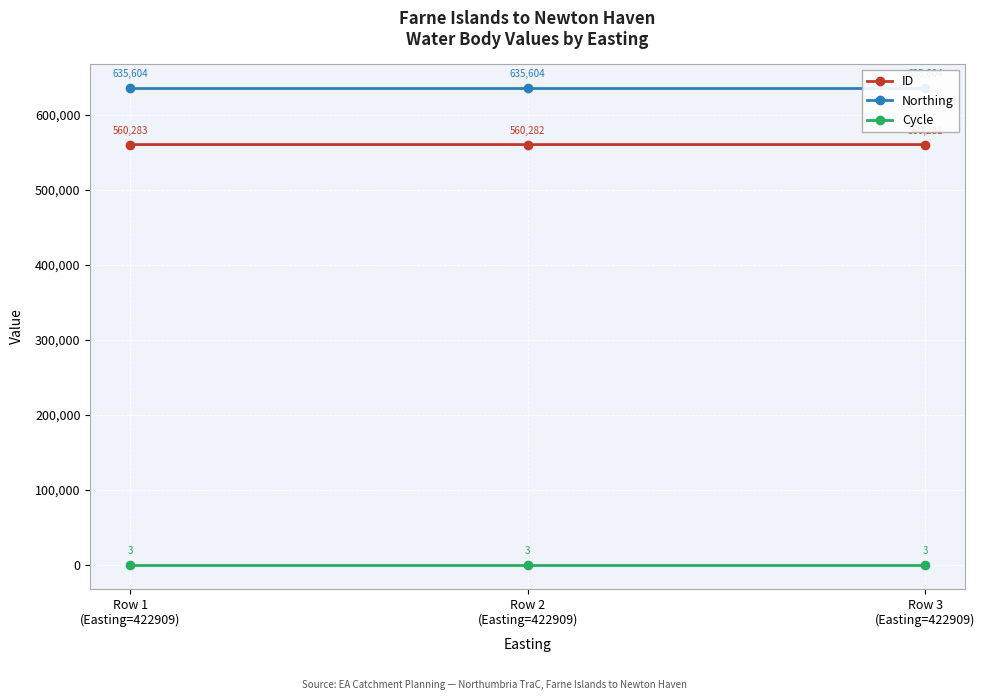

What value does the Northing series have at Row 2
(Easting=422909)?

635604